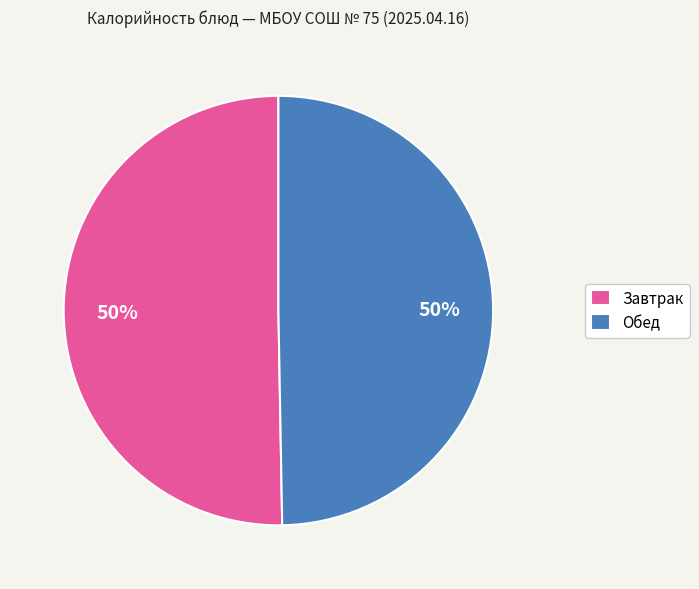

Combined, do Завтрак and Обед account for over 50%?

Yes